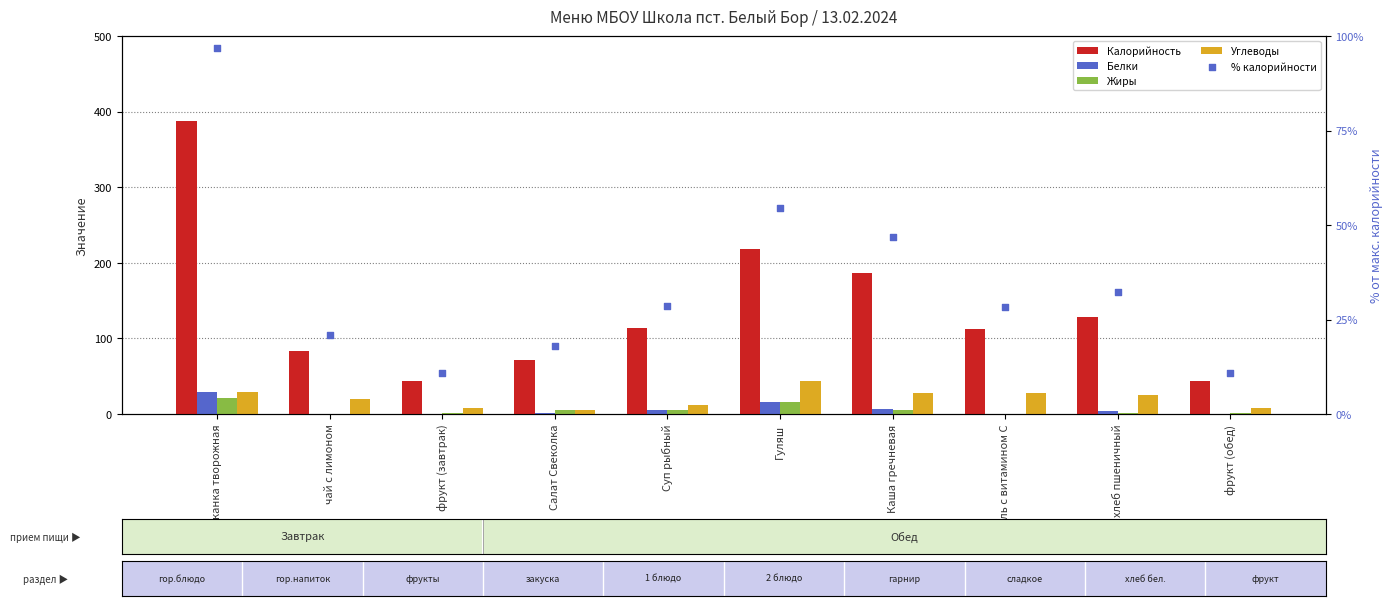

Which series has the largest total across all categories?

Калорийность